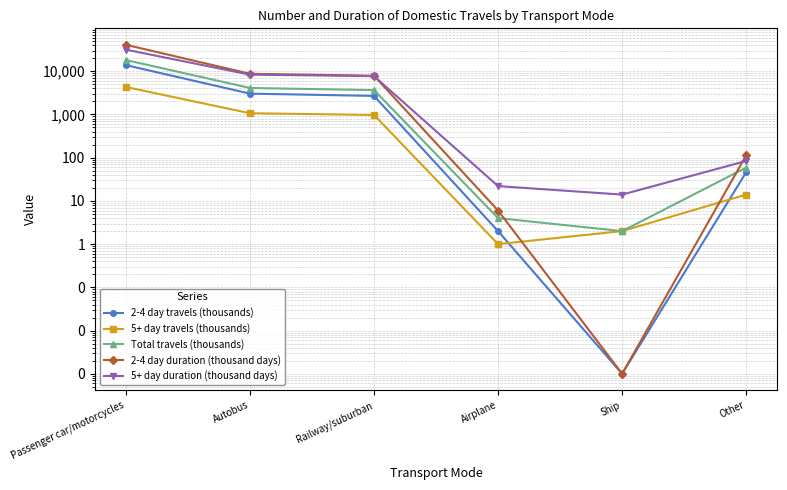

How many intersections are there between 5+ day duration (thousand days) and 2-4 day duration (thousand days)?

2